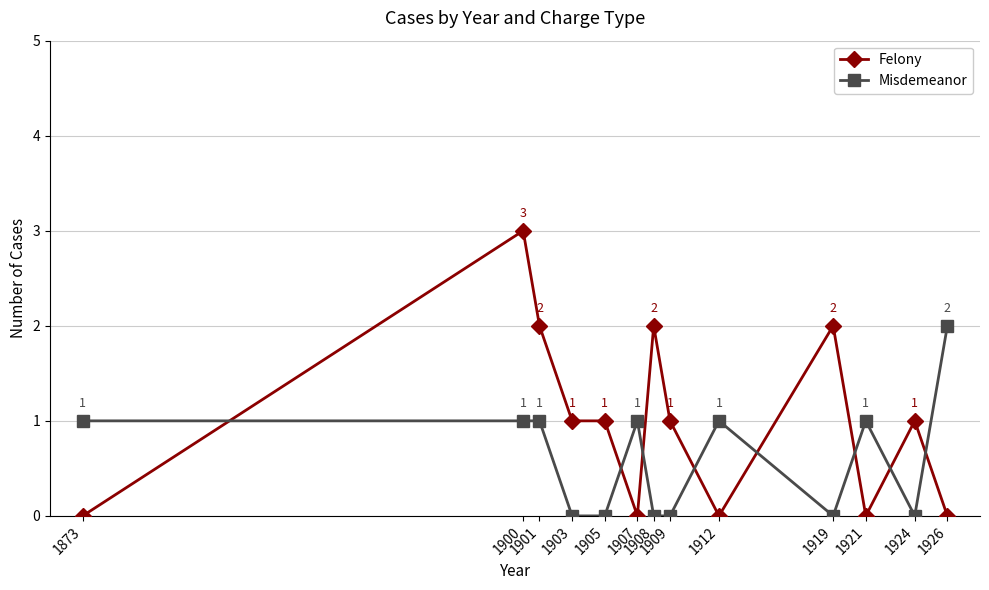

Which series ends up on top after the final intersection of Felony and Misdemeanor?

Misdemeanor